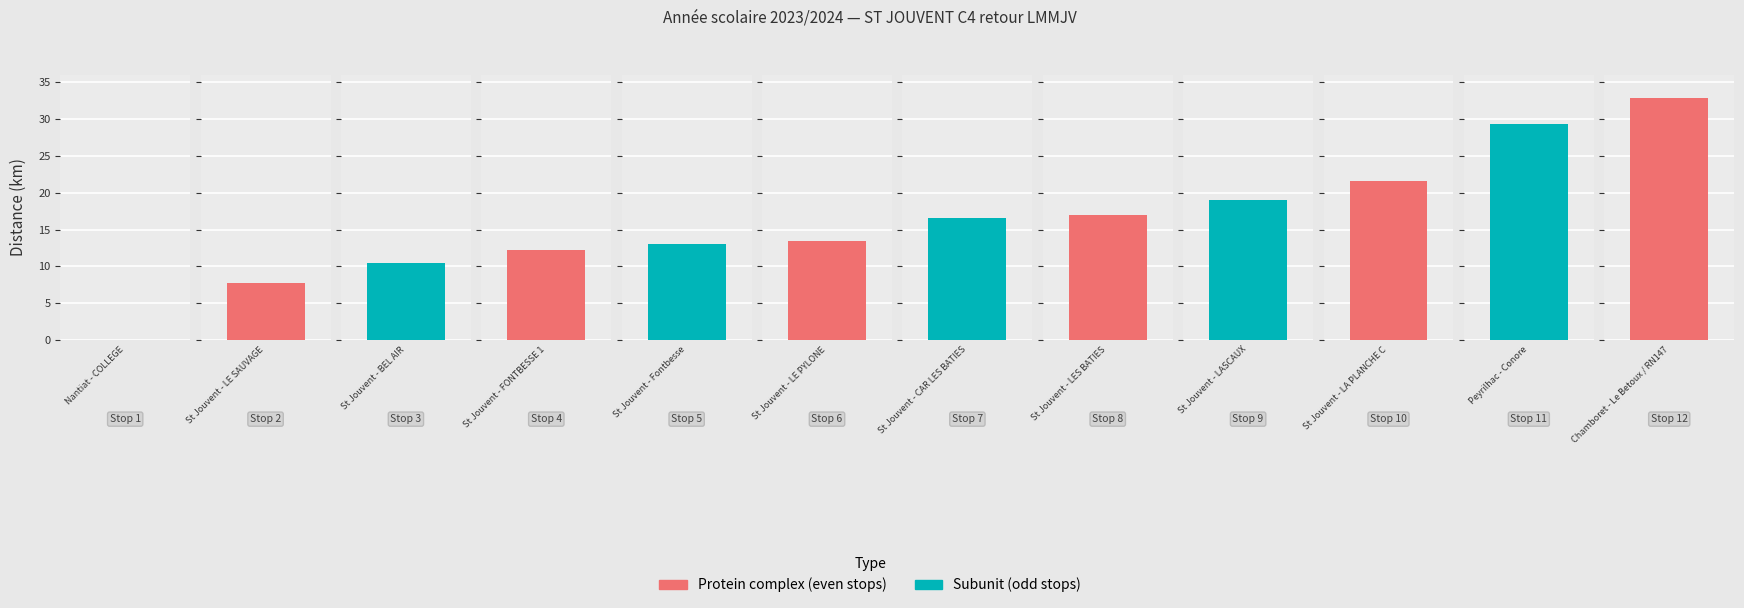

Where does the data first go above 16?

7